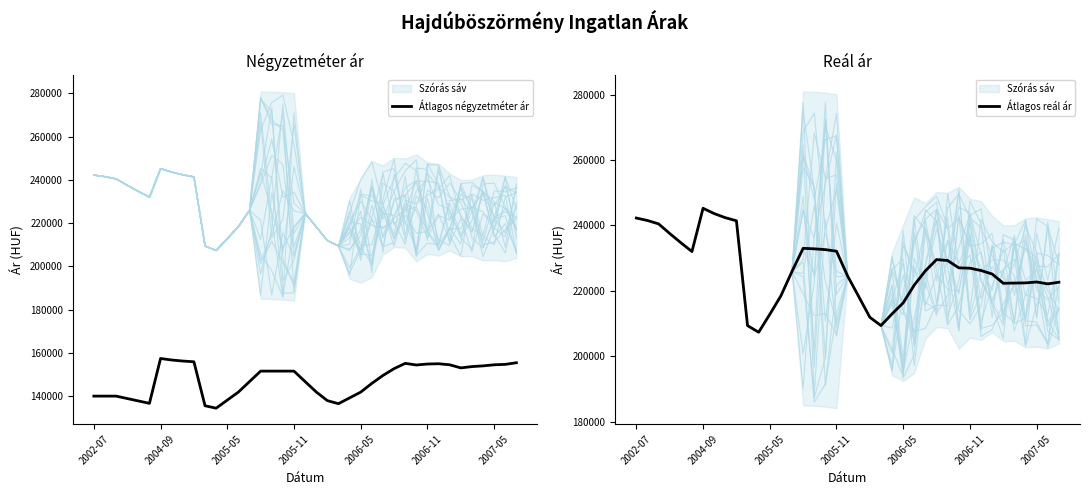

What is the total value across all series at 15?

384585